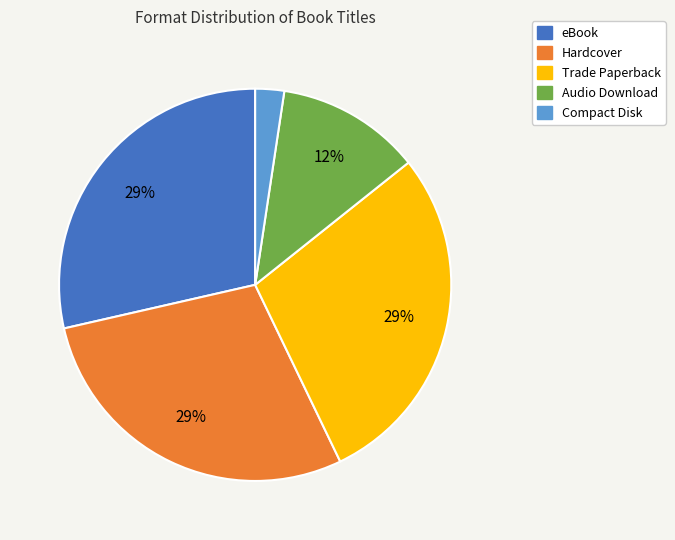

To the nearest percent, what percentage of the pie is Trade Paperback?

29%